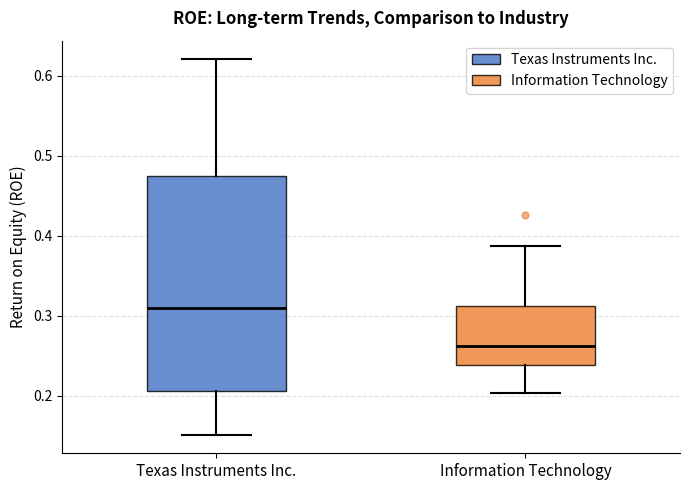

Where is the lower edge of the box for Information Technology on the y-axis? The values are not printed on the chart, so give them approximately, as read against the axis.

0.24